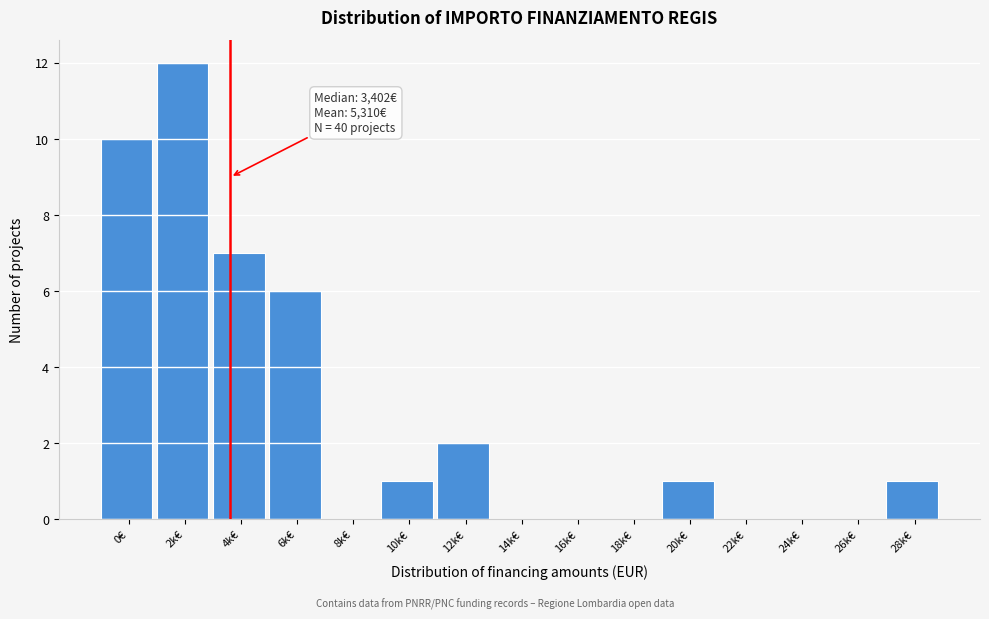

Reading right to left, transcribe all the data shown in this chart.

28k€=1	26k€=0	24k€=0	22k€=0	20k€=1	18k€=0	16k€=0	14k€=0	12k€=2	10k€=1	8k€=0	6k€=6	4k€=7	2k€=12	0€=10